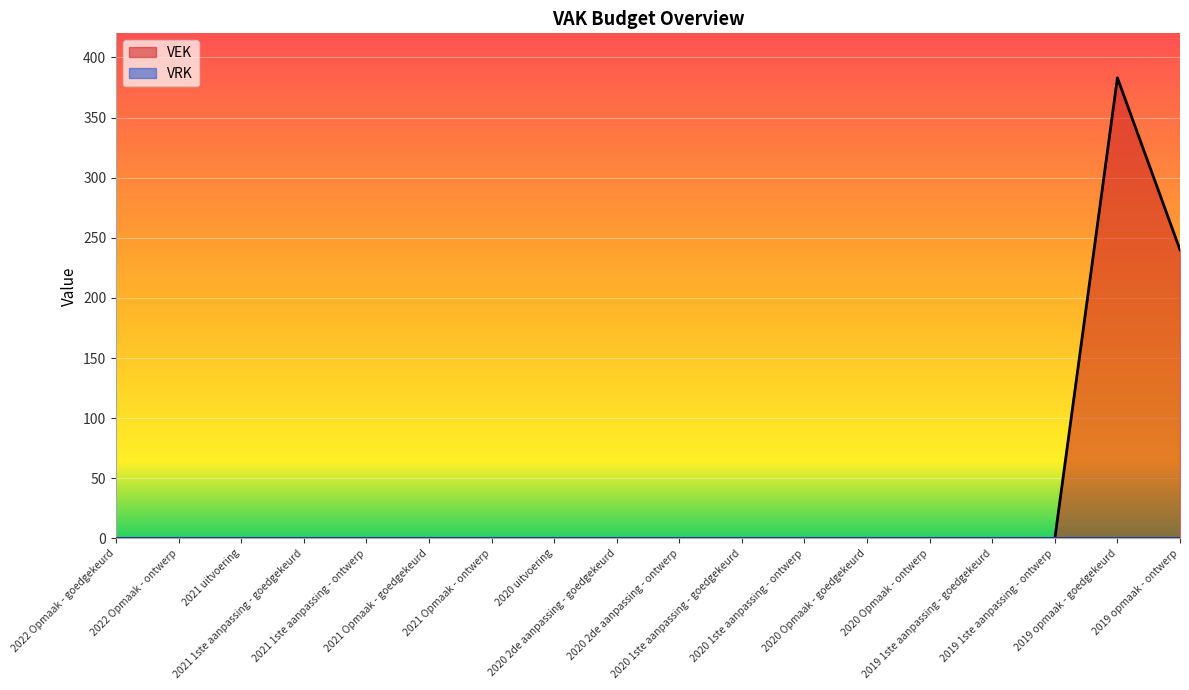

What is the maximum value shown in the chart?

383